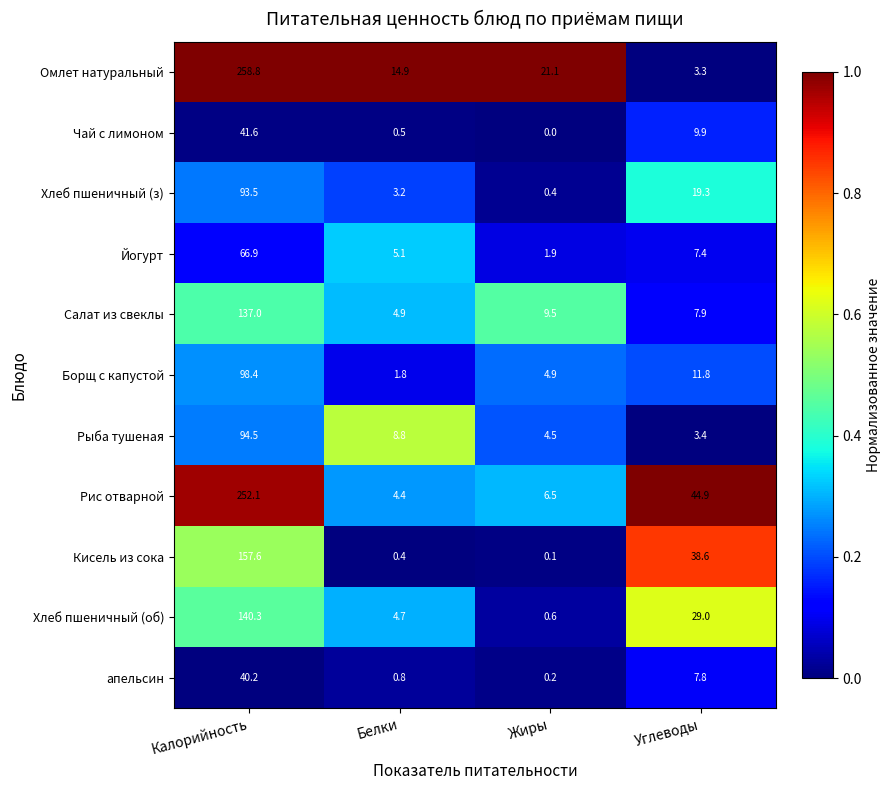

At which label does Хлеб пшеничный (з) first exceed 19?

Калорийность